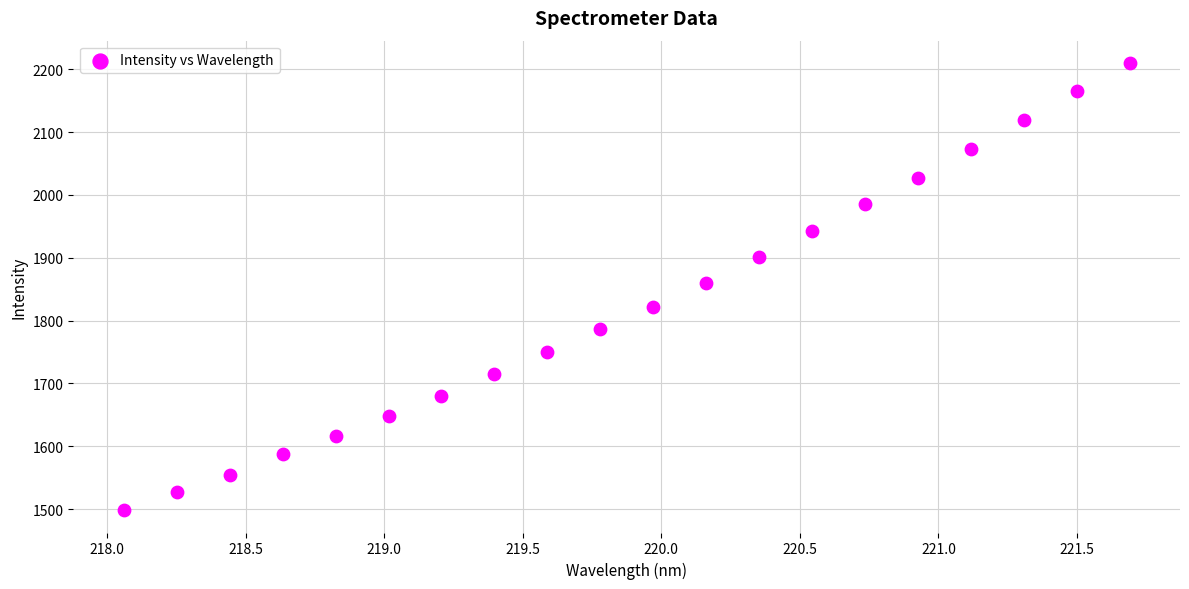

What is the range of X values (max minus min)?

3.6